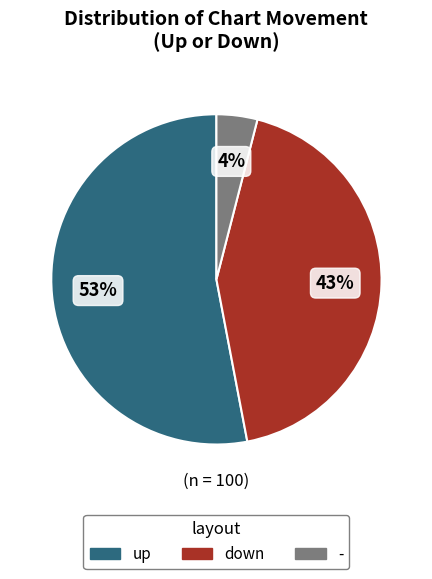

Between up and -, which is larger?

up